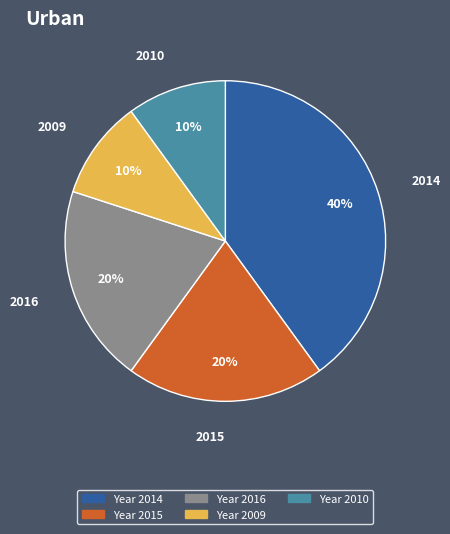

Count the number of slices in the pie.

5